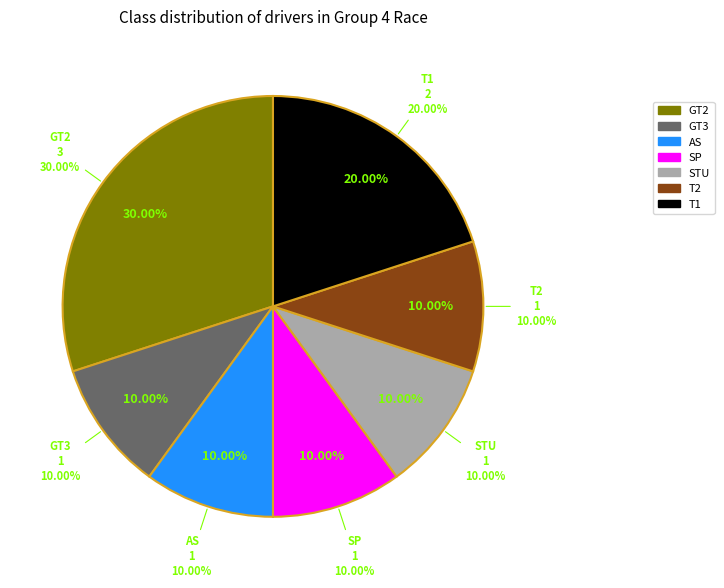

Is it true that GT2 is 35% of the pie?

False